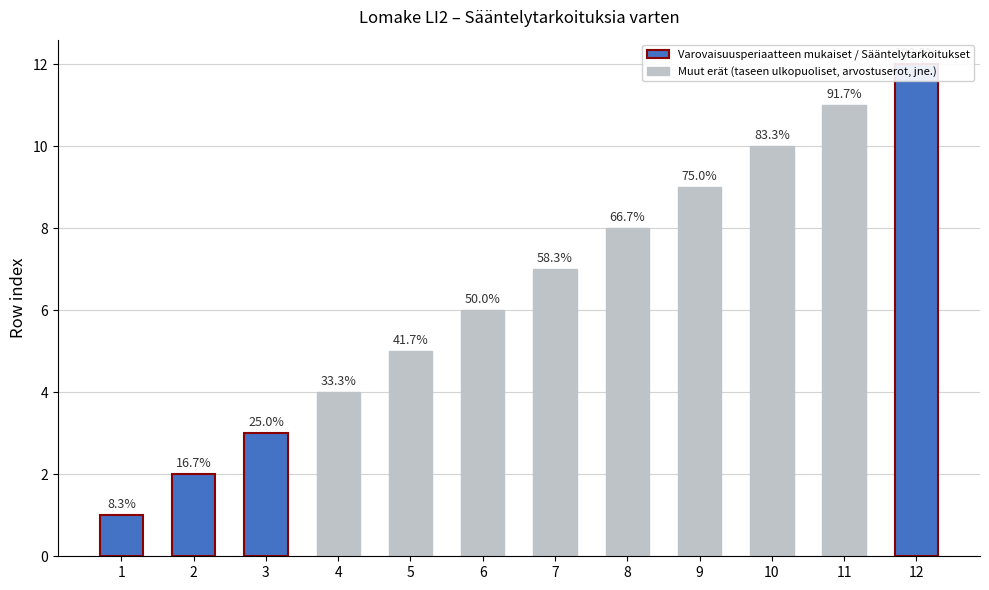

What is the sum of all values?

78